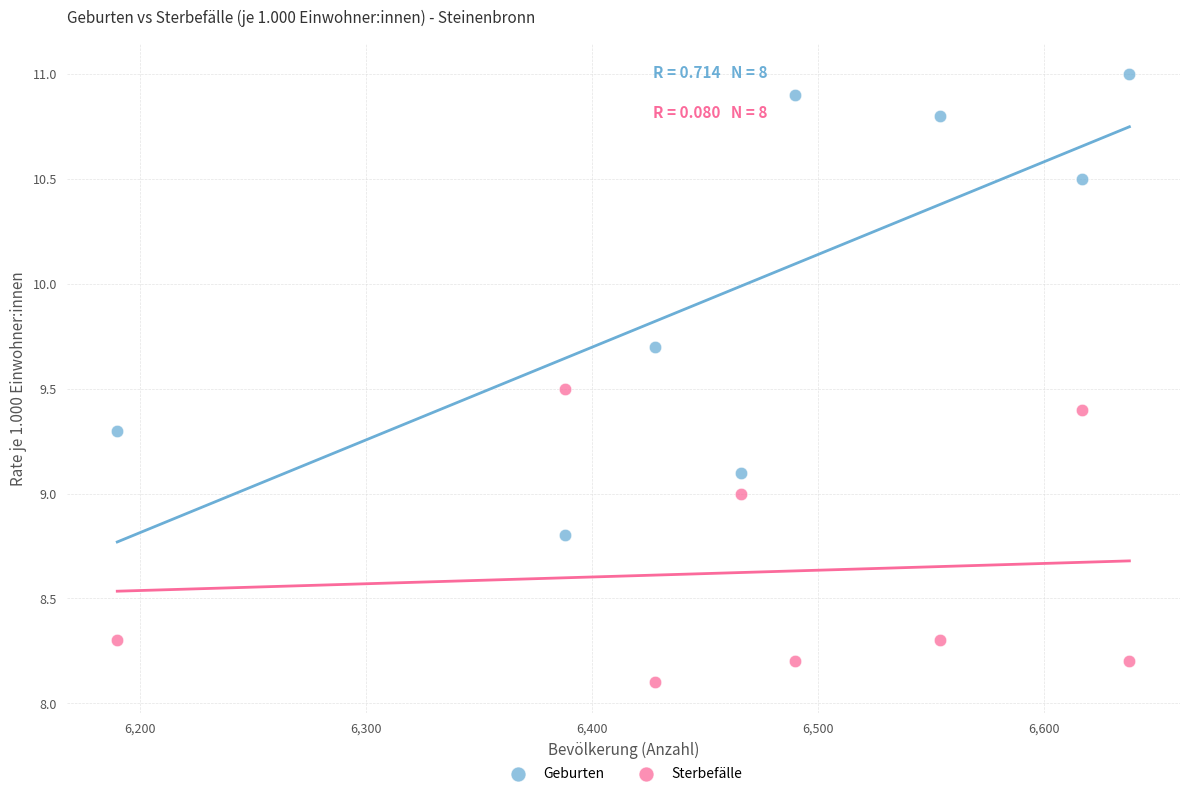

Which series has the widest spread of Y values?

Geburten